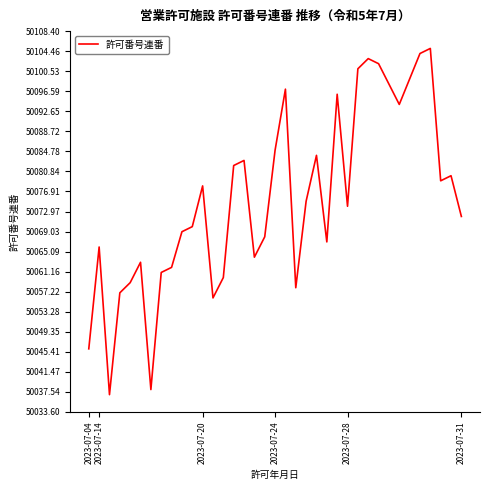

What is the minimum value shown in the chart?

50037